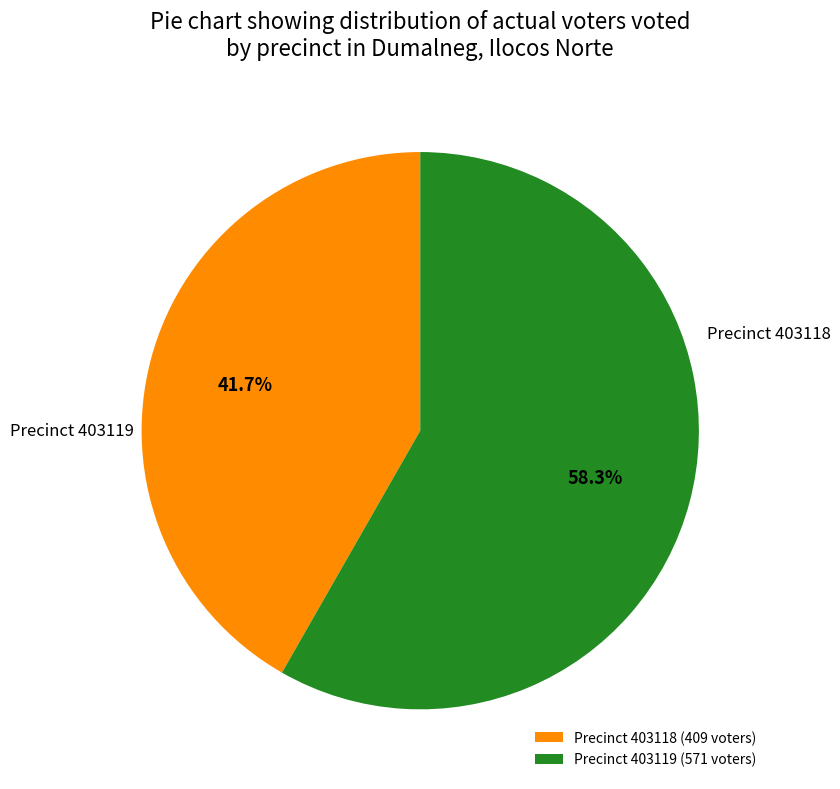

Count the number of slices in the pie.

2